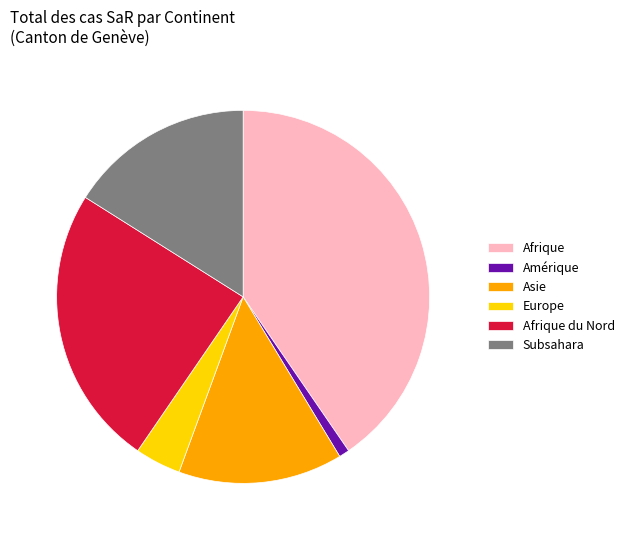

How many segments does this pie chart have?

6